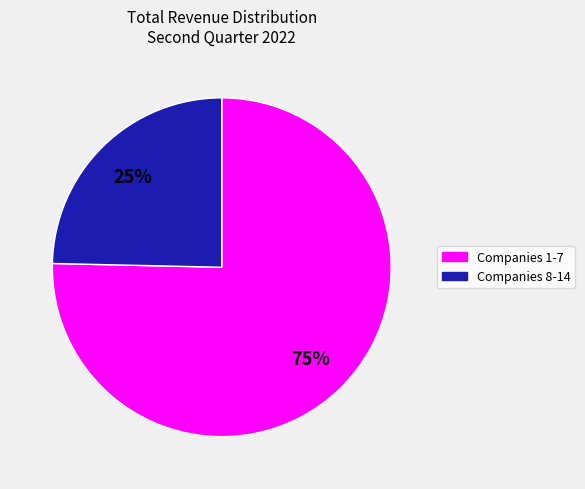

Is there a majority slice in this chart?

Yes